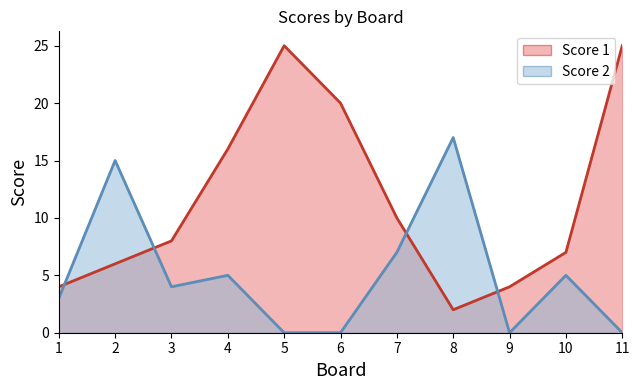

What is the maximum value for Score 1?

25